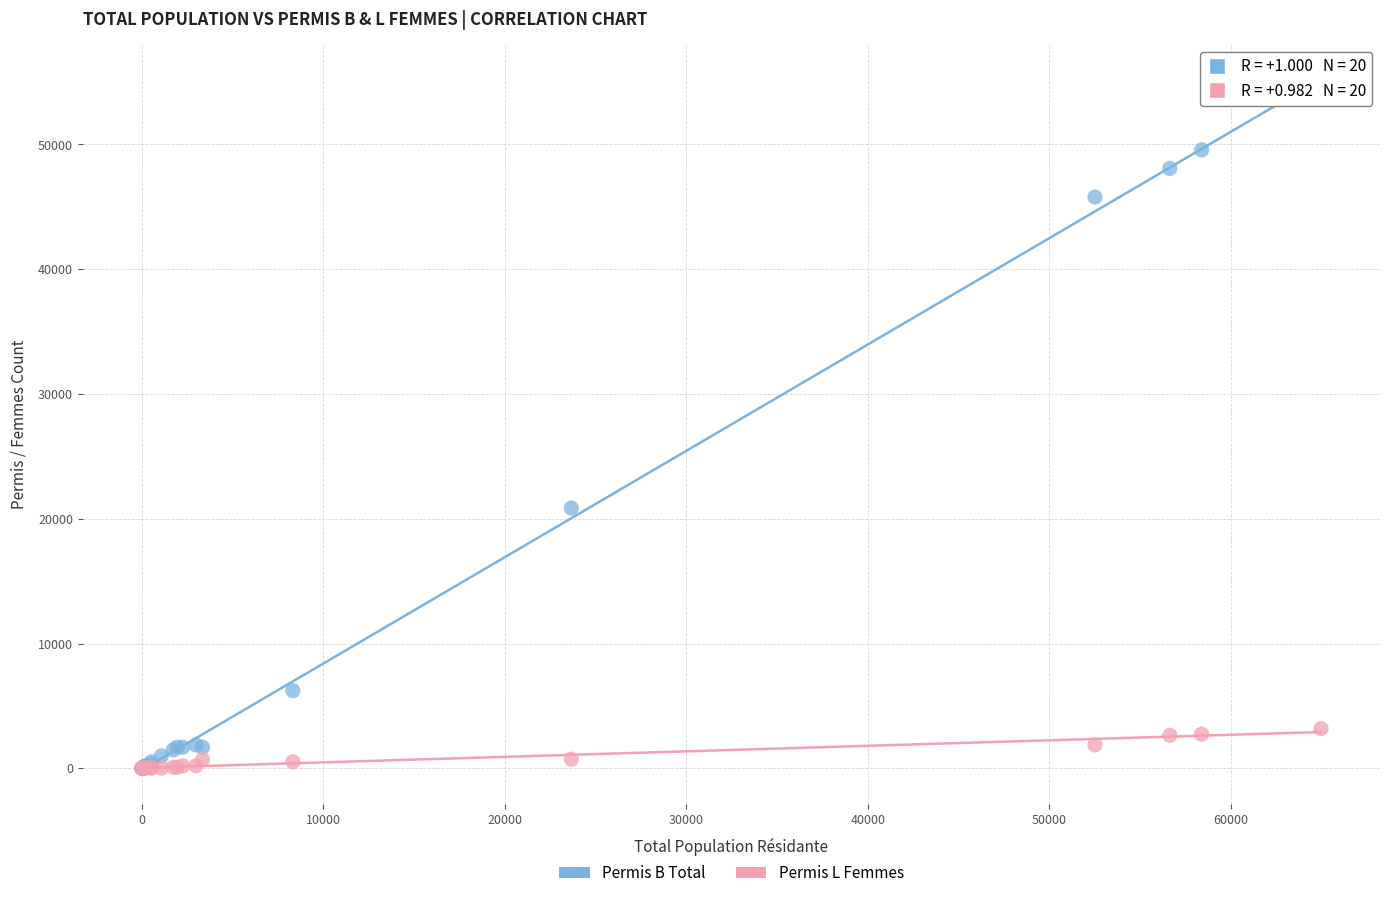

Which series has the largest Y range (max minus min)?

Permis B Total